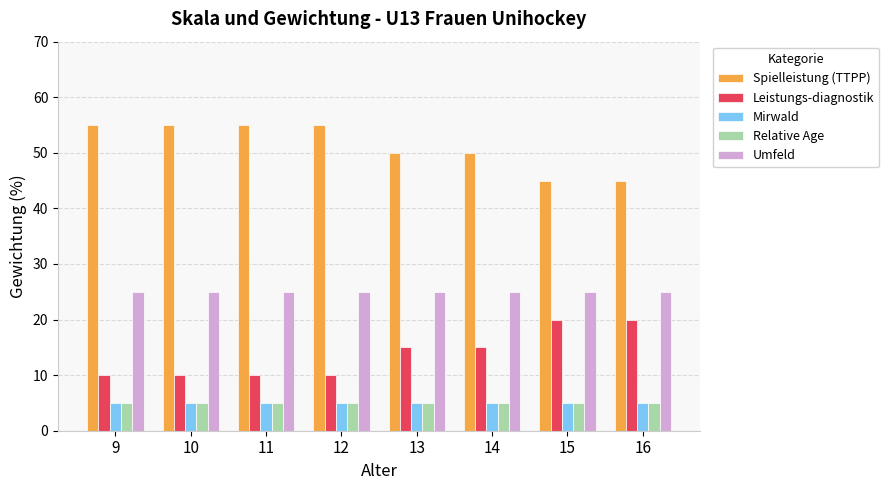

Is it true that Relative Age equals 9 at 14?

False